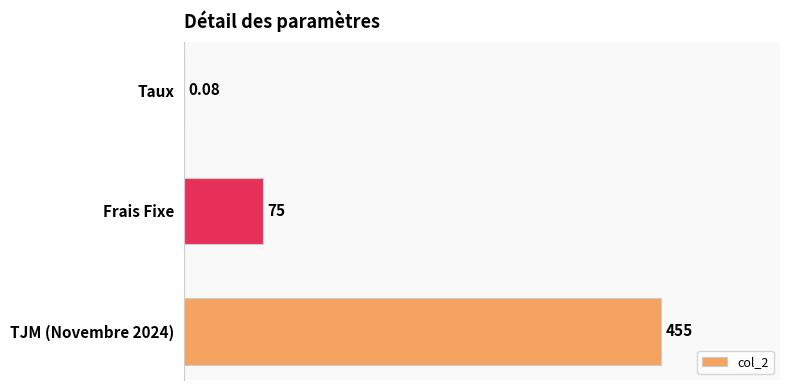

Are the bars horizontal?

Yes